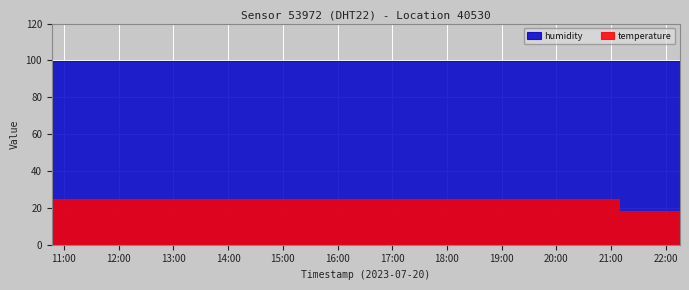

What is the label of the 1st point from the left?

2023-07-20T10:46:43